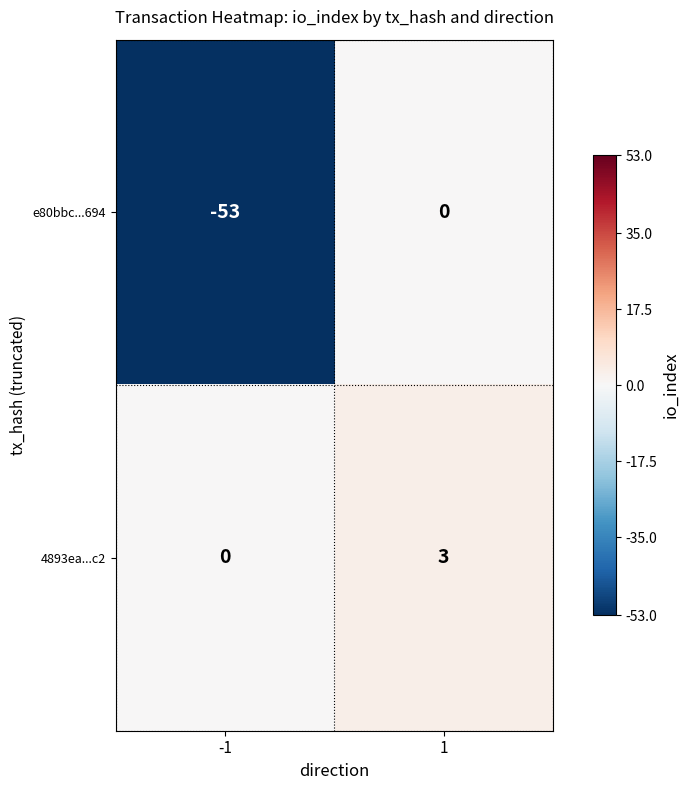

Which series has the widest spread of values?

e80bbc...694